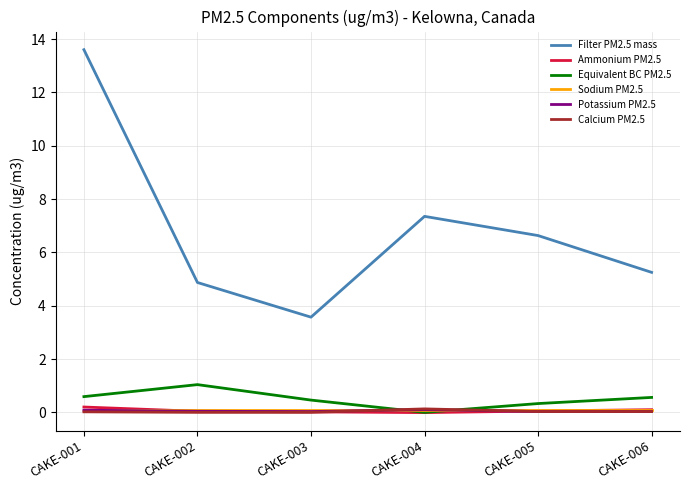

True or false: Filter PM2.5 mass has a value of 3.1 at CAKE-006.

False